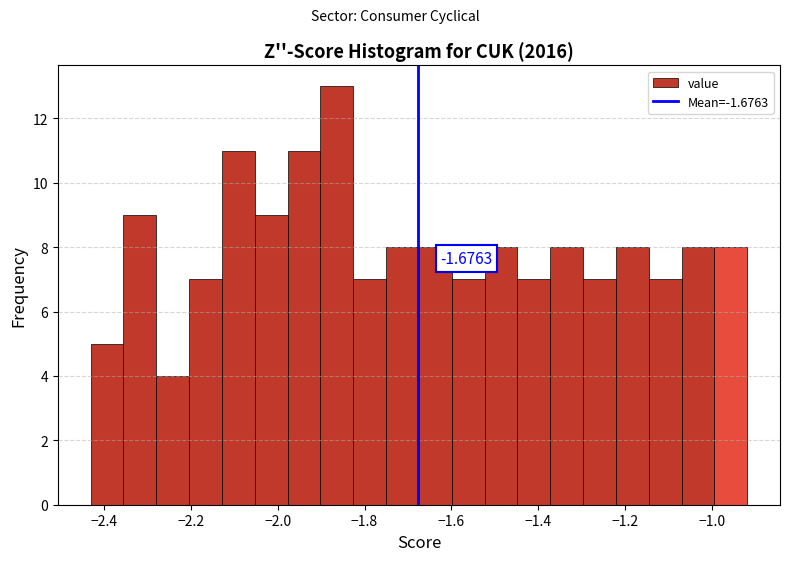

Read against the x-axis, roughly where is the centre of the tallest bar?

-1.86